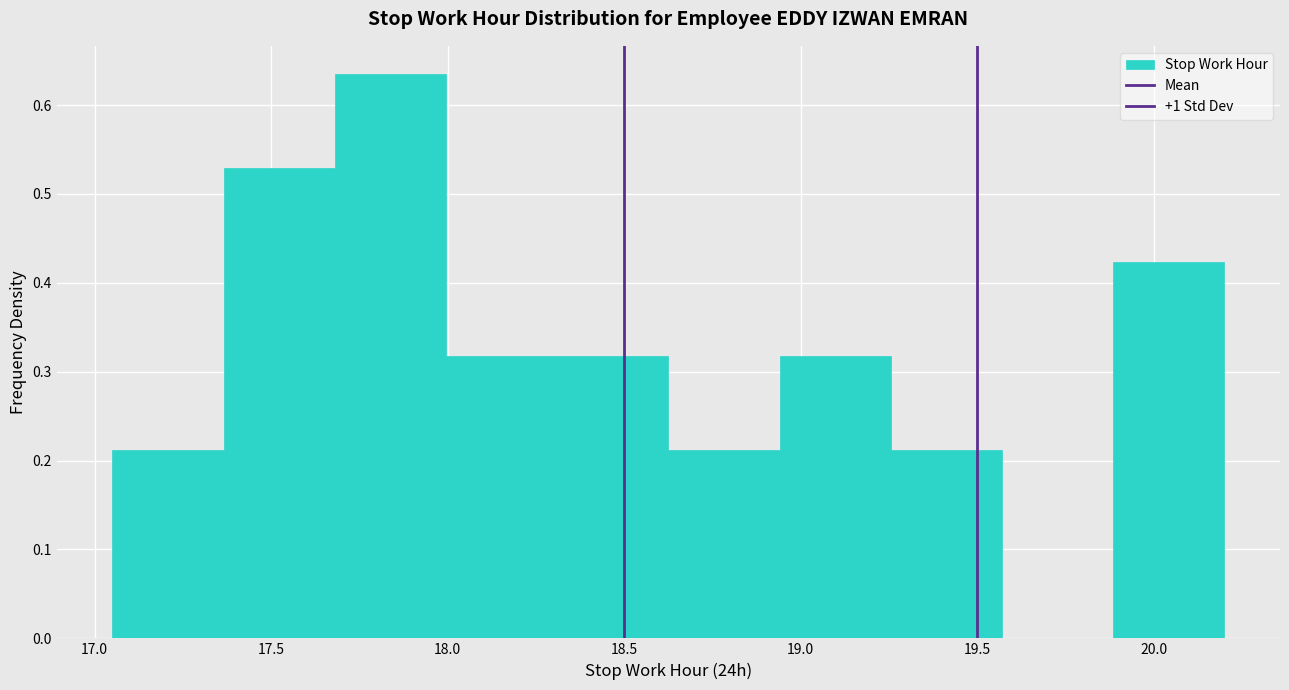

Over which range of the x-axis is the bar tallest?

17.680 to 17.995